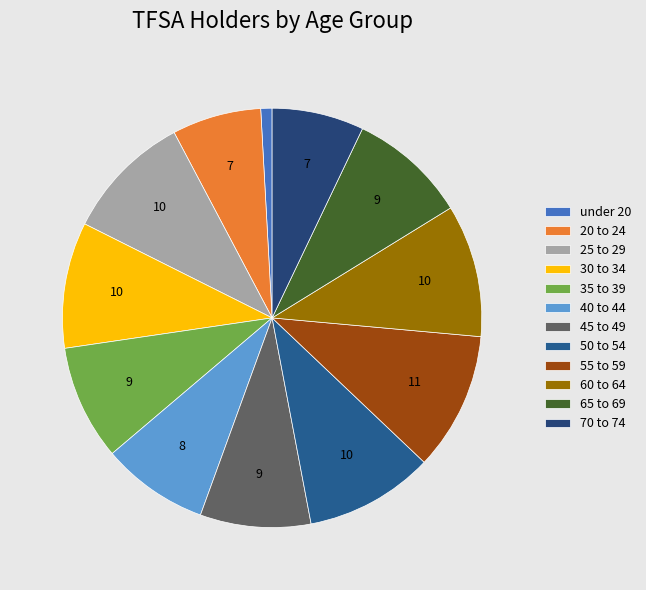

Which slice is the smallest?

under 20